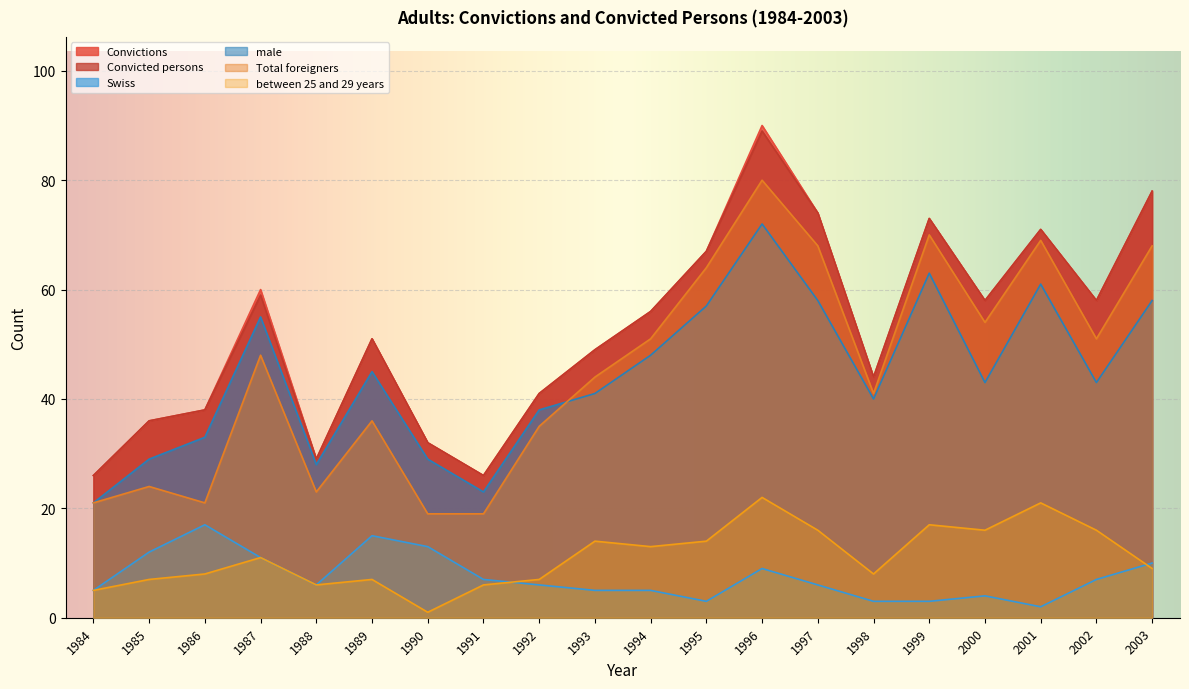

Does the chart display data point markers on the line(s)?

No